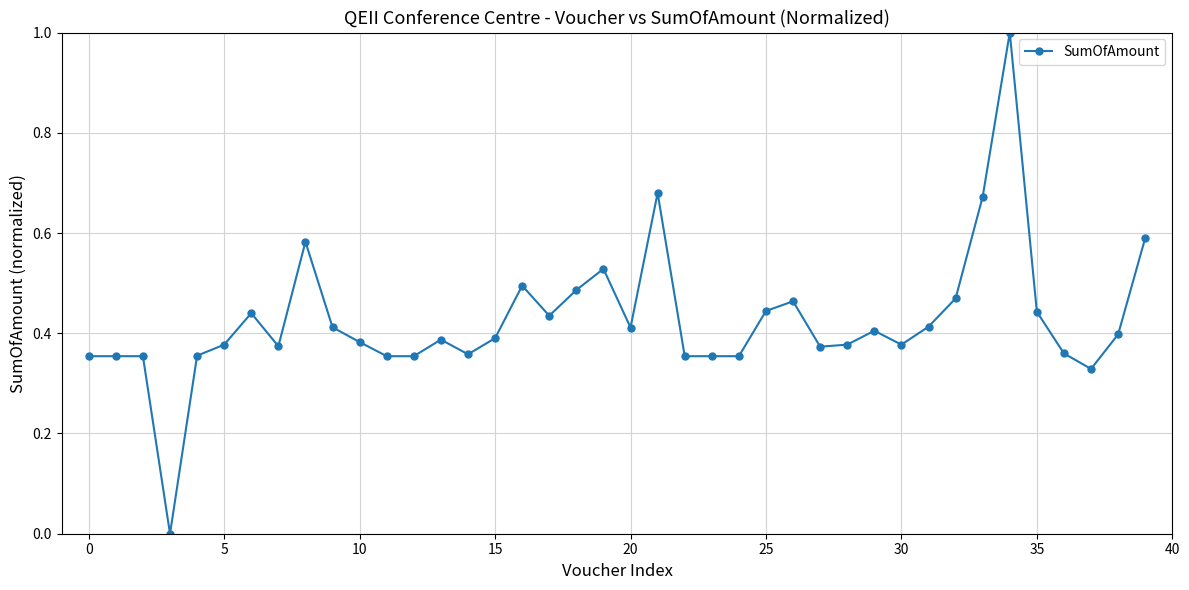

What is the maximum value shown in the chart?

1.0